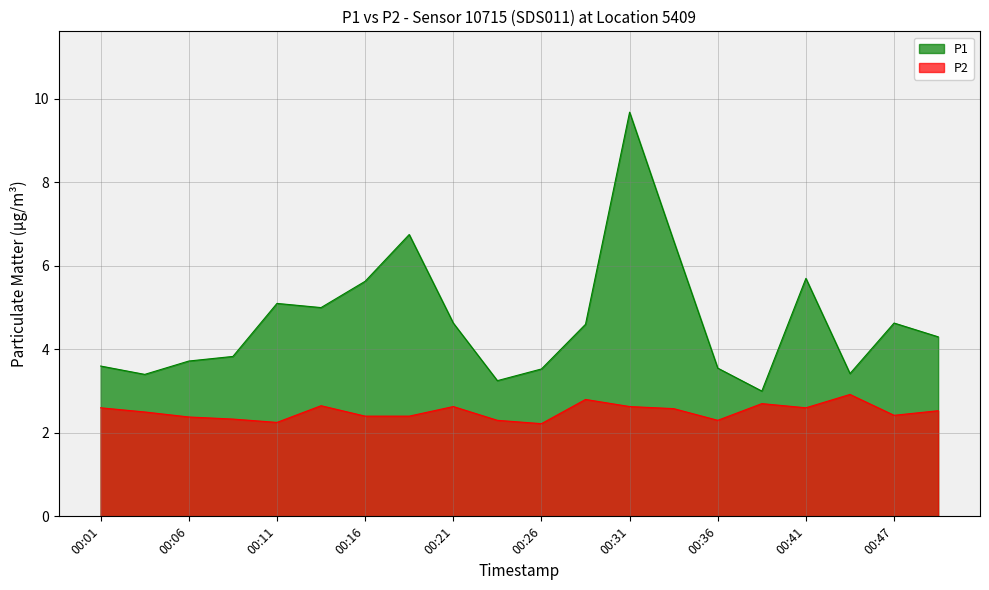

Reading left to right, what are all the values shown in this chart?

P1: 00:01=3.6	00:04=3.4	00:06=3.7	00:09=3.8	00:11=5.1	00:14=5.0	00:16=5.6	00:19=6.8	00:21=4.6	00:23=3.2	00:26=3.5	00:28=4.6	00:31=9.7	00:33=6.6	00:36=3.5	00:38=3.0	00:41=5.7	00:43=3.4	00:47=4.6	00:49=4.3
P2: 00:01=2.6	00:04=2.5	00:06=2.4	00:09=2.3	00:11=2.2	00:14=2.6	00:16=2.4	00:19=2.4	00:21=2.6	00:23=2.3	00:26=2.2	00:28=2.8	00:31=2.6	00:33=2.6	00:36=2.3	00:38=2.7	00:41=2.6	00:43=2.9	00:47=2.4	00:49=2.5